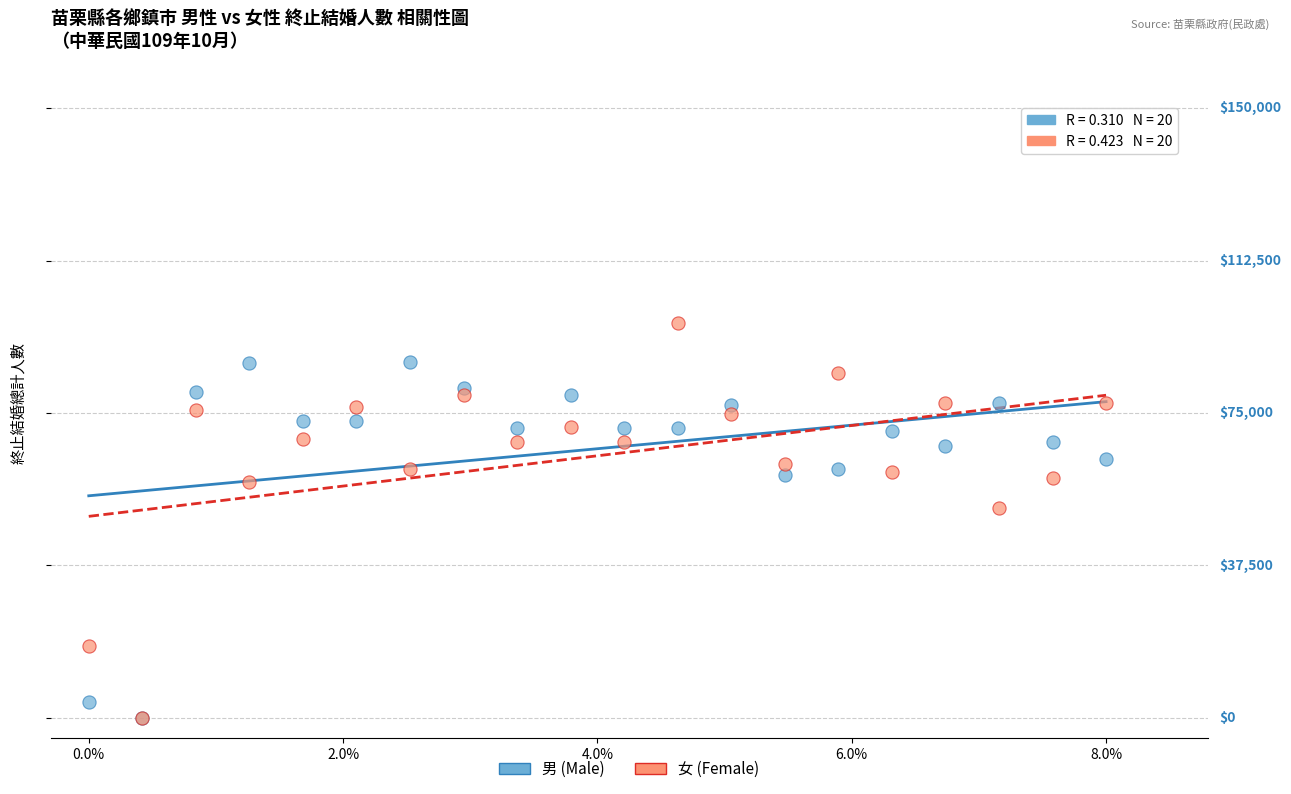

Which series reaches the maximum Y coordinate?

女 (Female)